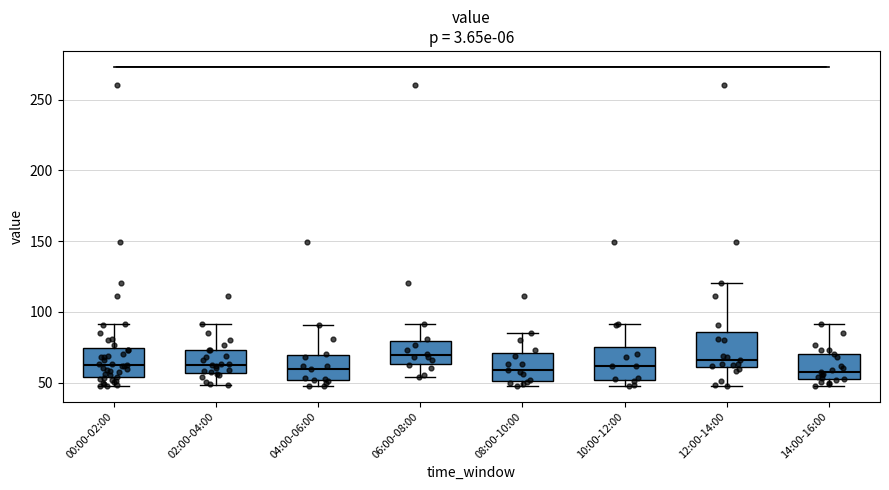

Reading left to right, read every box against the y-axis: the position of its median line, the range the box covers, and the ends of its whiskers. The values are not printed on the chart, so give them approximately, as read against the axis.

00:00-02:00: median 60, box 55 to 75, whiskers 50 to 90
02:00-04:00: median 65, box 55 to 75, whiskers 50 to 90
04:00-06:00: median 60, box 50 to 70, whiskers 50 (just below the box's lower edge) to 90
06:00-08:00: median 70, box 65 to 80, whiskers 55 to 90
08:00-10:00: median 60, box 50 to 70, whiskers 50 (just below the box's lower edge) to 85
10:00-12:00: median 60, box 50 to 75, whiskers 50 (just below the box's lower edge) to 90
12:00-14:00: median 65, box 60 to 85, whiskers 50 to 120
14:00-16:00: median 55, box 50 to 70, whiskers 50 (just below the box's lower edge) to 90